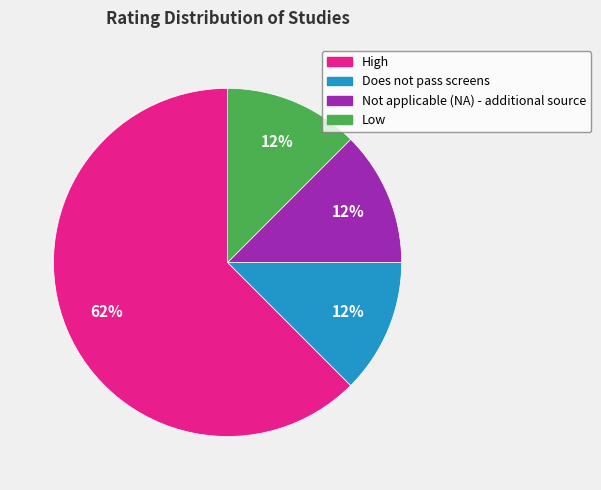

How many slices are in this pie chart?

4